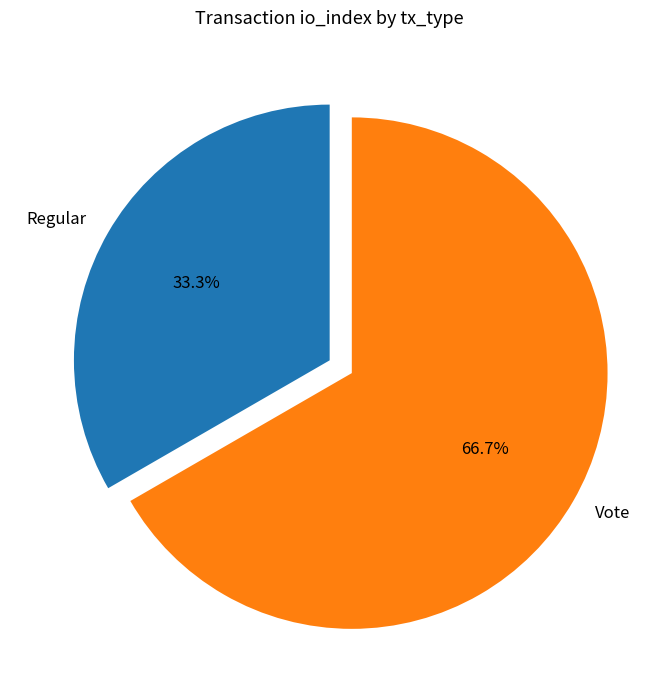

Which slice represents more than half of the pie?

Vote